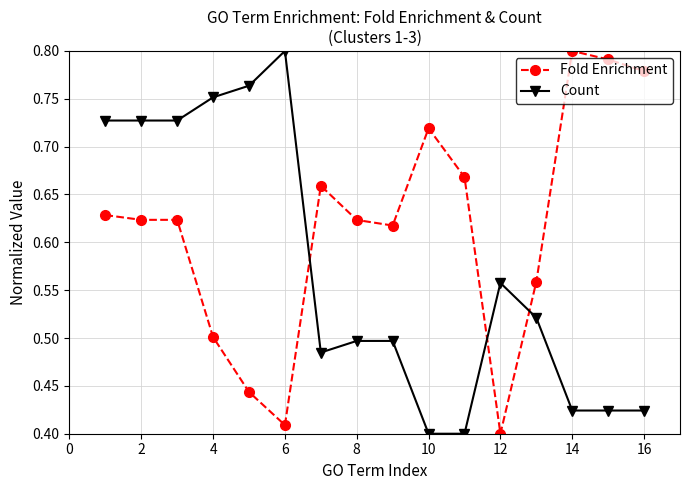

Which series has the largest total across all categories?

Fold Enrichment